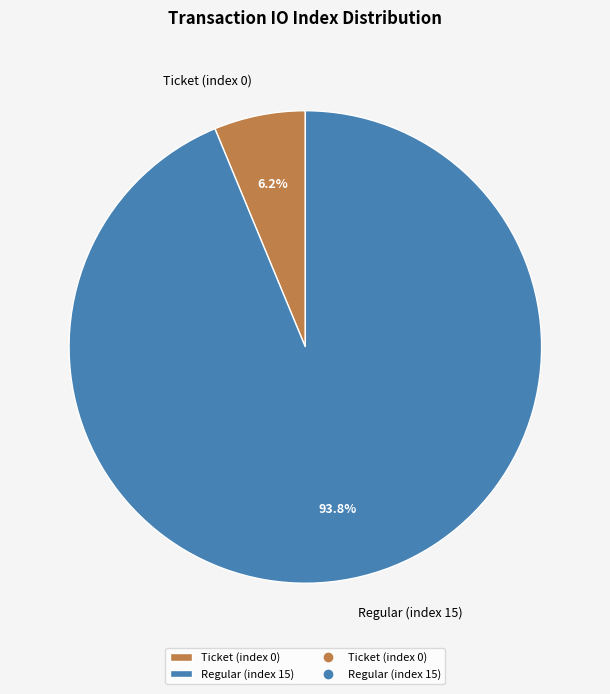

Does Ticket (index 0) represent more than half of the total?

No